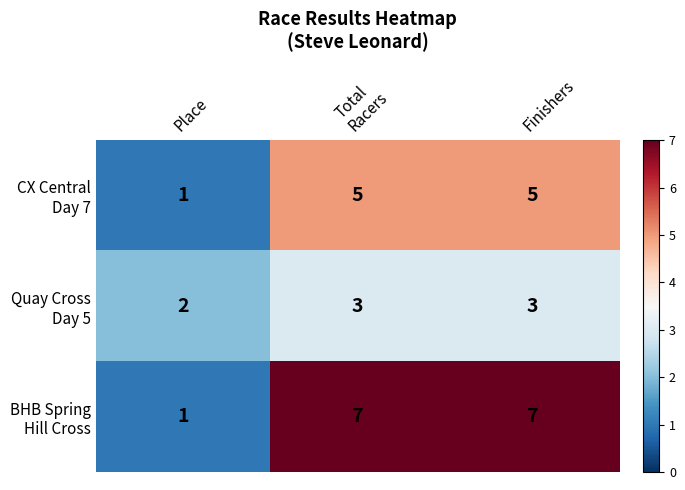

What is the total value across all series at Finishers?

15